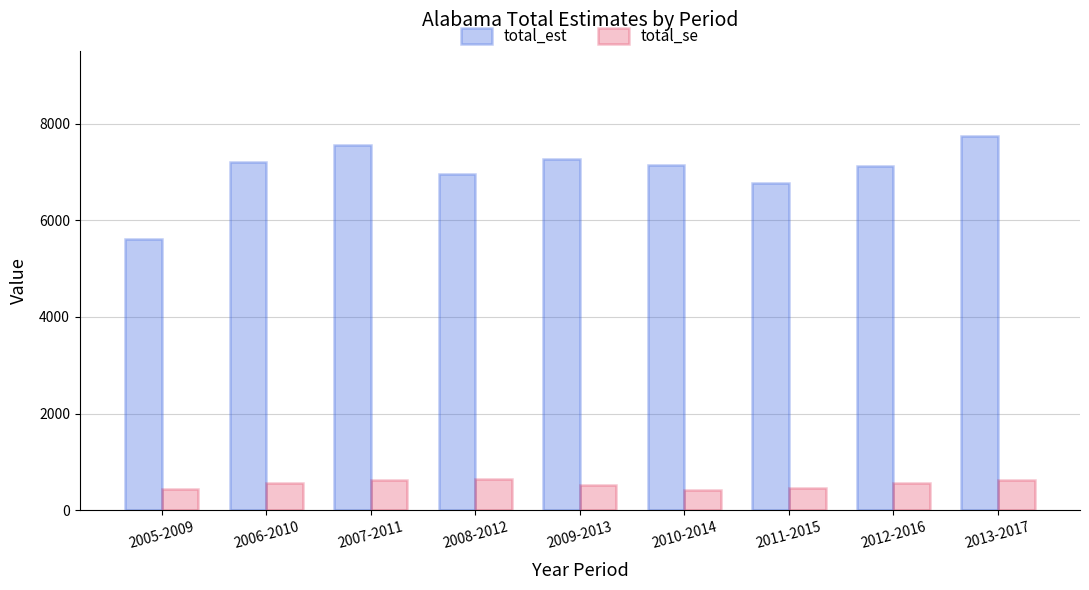

Rank the series by their average value, from highest to lowest.

total_est, total_se